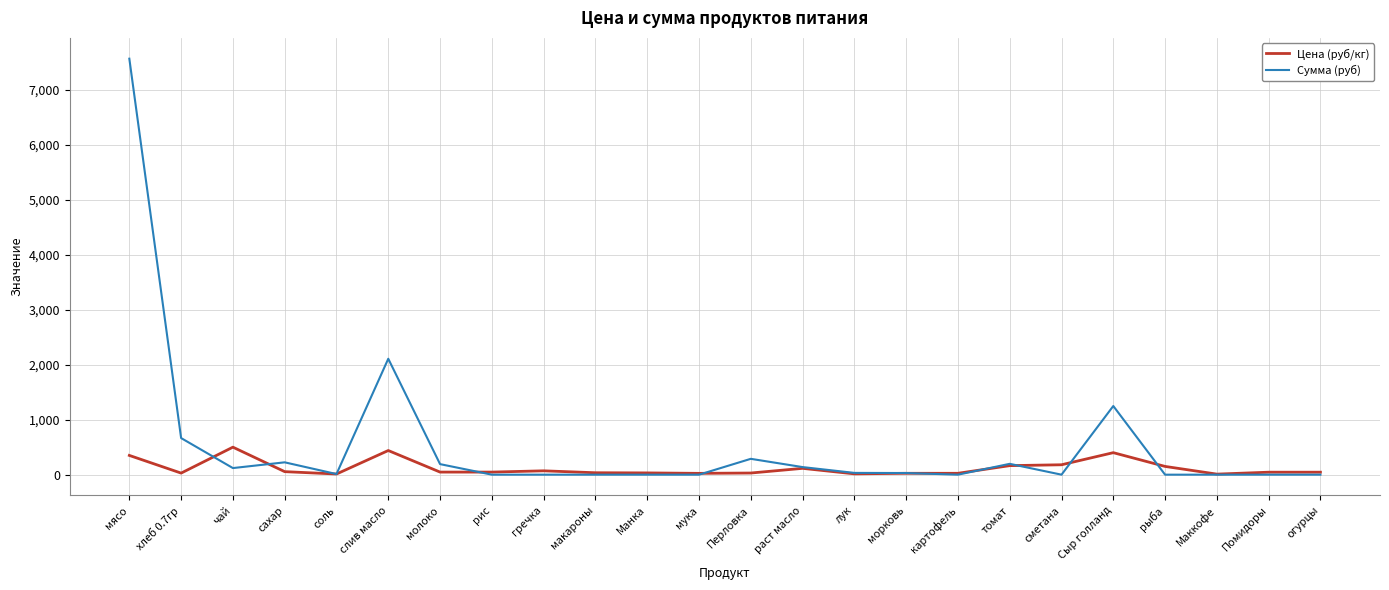

What value does the Цена (руб/кг) series have at томат?

164.3